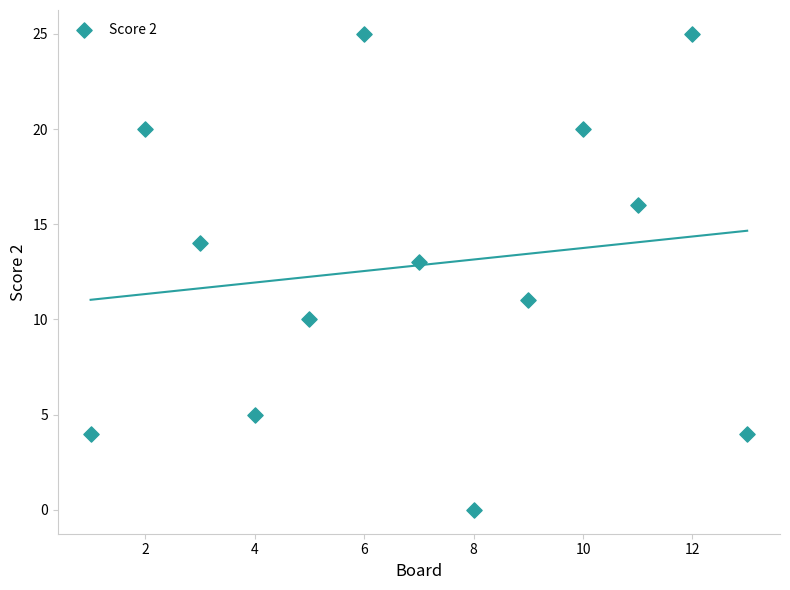

What is the range of X values (max minus min)?

12